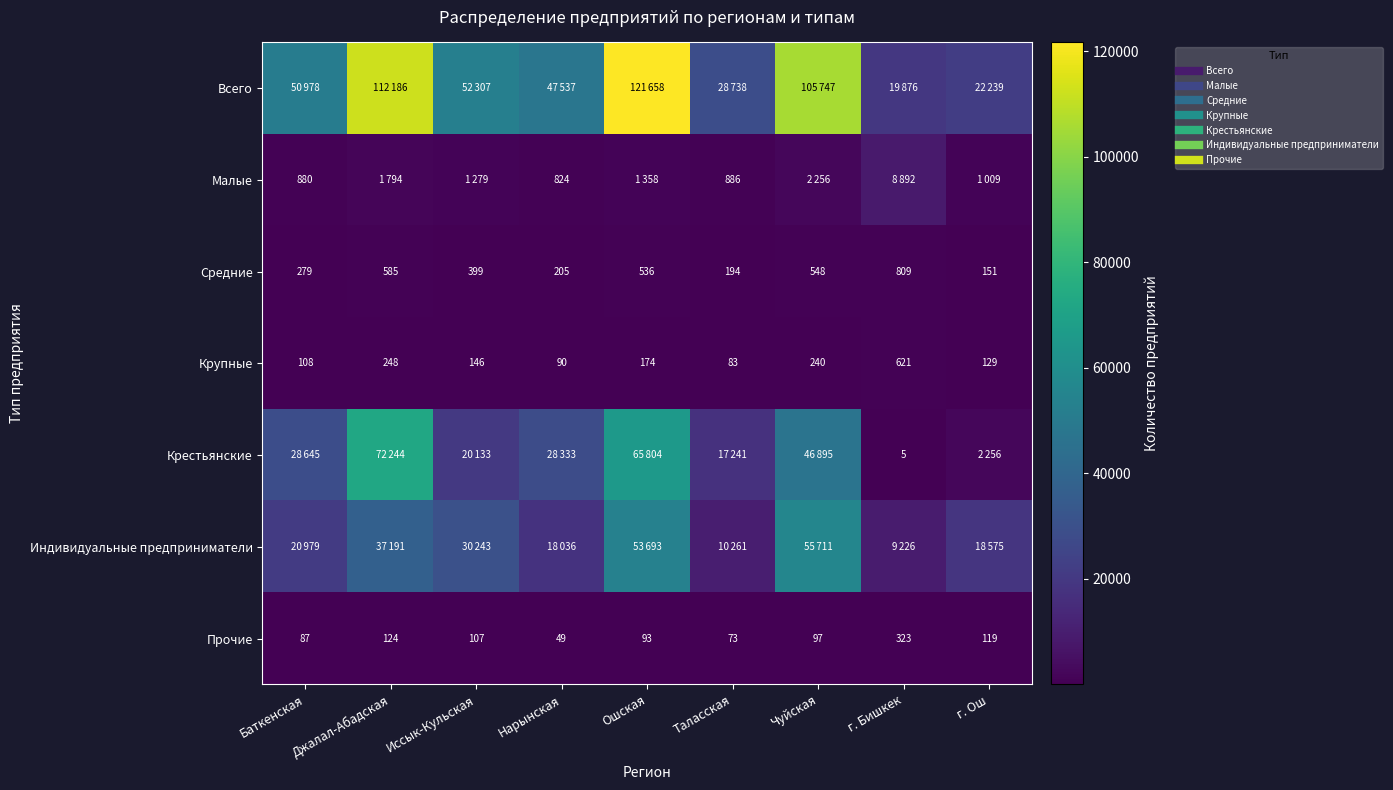

Which series has the largest total across all categories?

Всего